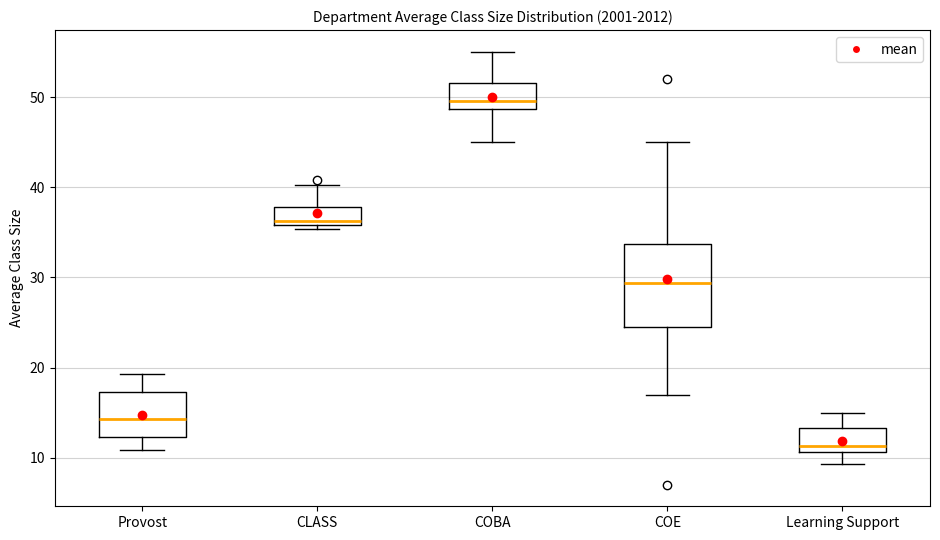

Reading left to right, read every box against the y-axis: the position of its median line, the range the box covers, and the ends of its whiskers. The values are not printed on the chart, so give them approximately, as read against the axis.

Provost: median 14, box 12 to 17, whiskers 11 to 19
CLASS: median 36 (just above the box's lower edge), box 36 to 38, whiskers 35 to 40
COBA: median 50, box 49 to 52, whiskers 45 to 55
COE: median 29, box 24 to 34, whiskers 17 to 45
Learning Support: median 11 (just above the box's lower edge), box 11 to 13, whiskers 9 to 15